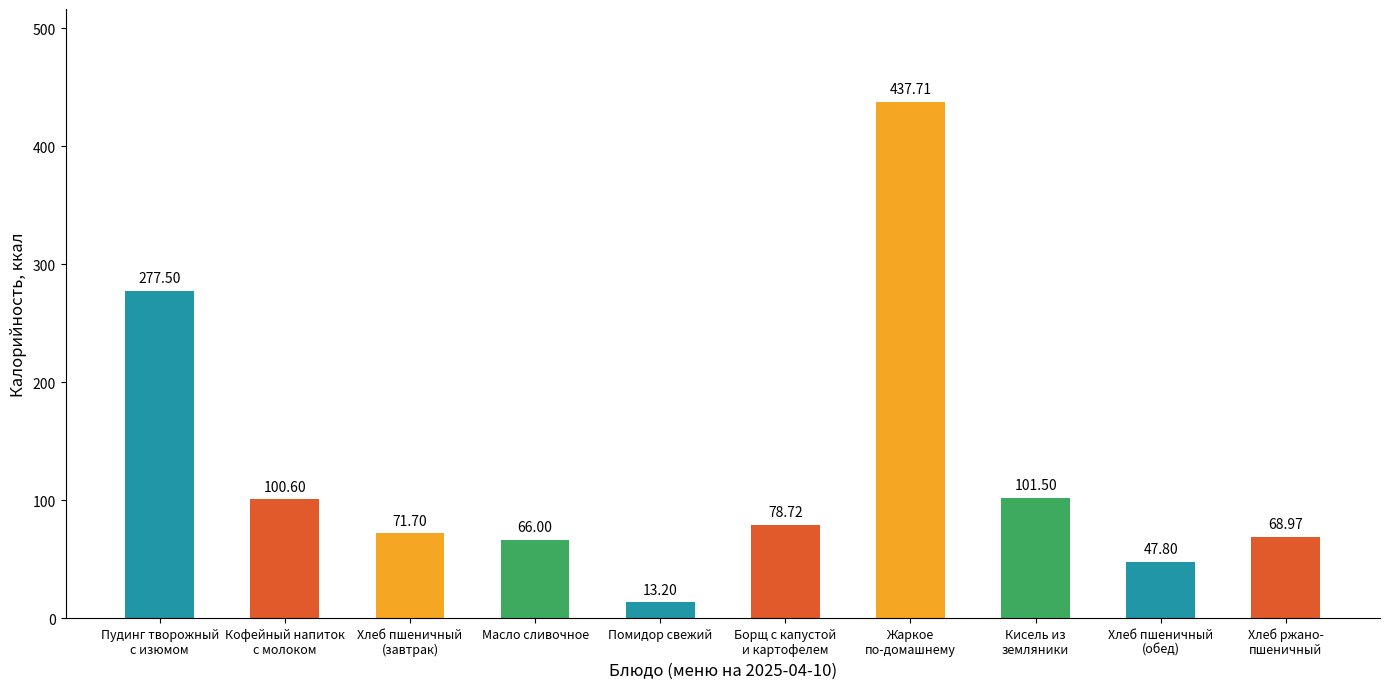

What is the label of the 5th bar from the right?

Борщ с капустой
и картофелем